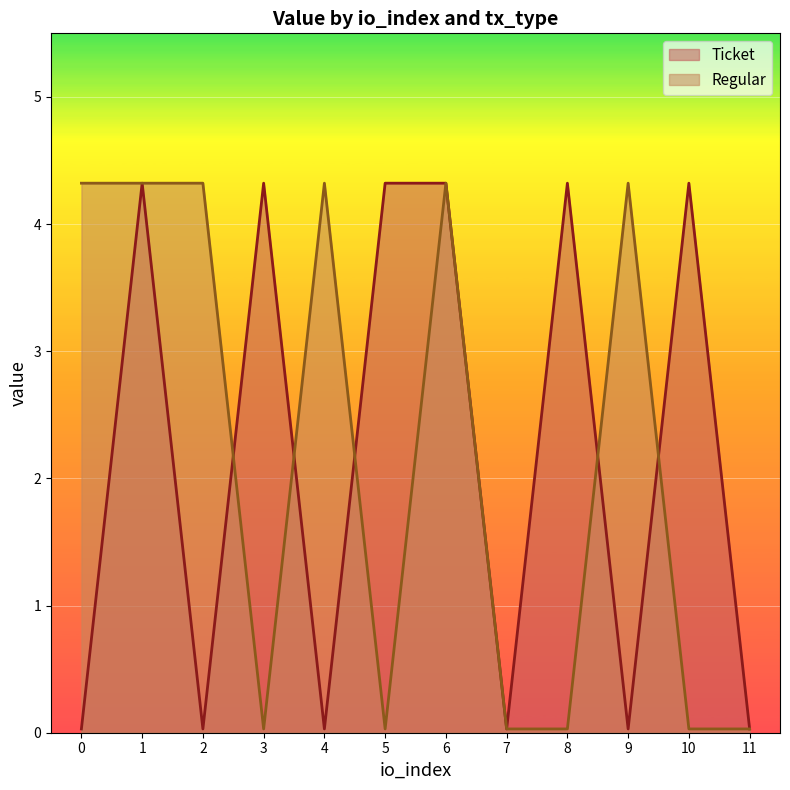

How many lines are shown in the chart?

2